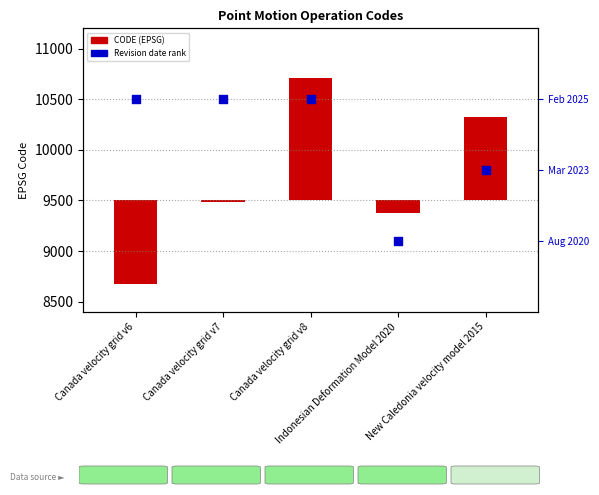

Which series has the largest total across all categories?

CODE (EPSG)